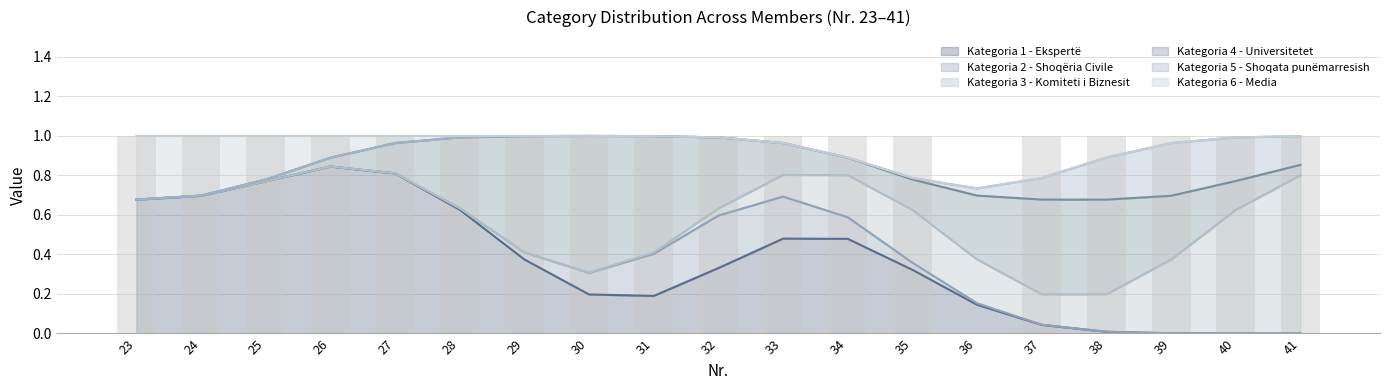

What are all the series names shown in the legend?

Kategoria 1 - Ekspertë, Kategoria 2 - Shoqëria Civile, Kategoria 3 - Komiteti i Biznesit, Kategoria 4 - Universitetet, Kategoria 5 - Shoqata punëmarresish, Kategoria 6 - Media